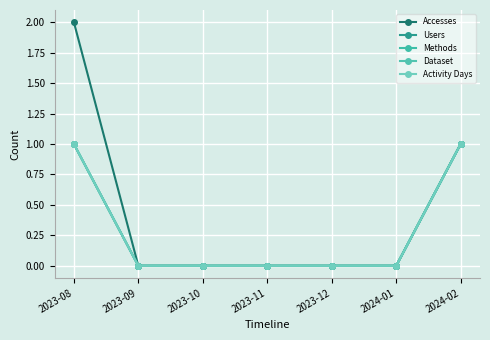

Rank the series at 2023-12 from lowest to highest value.

Accesses, Users, Methods, Dataset, Activity Days